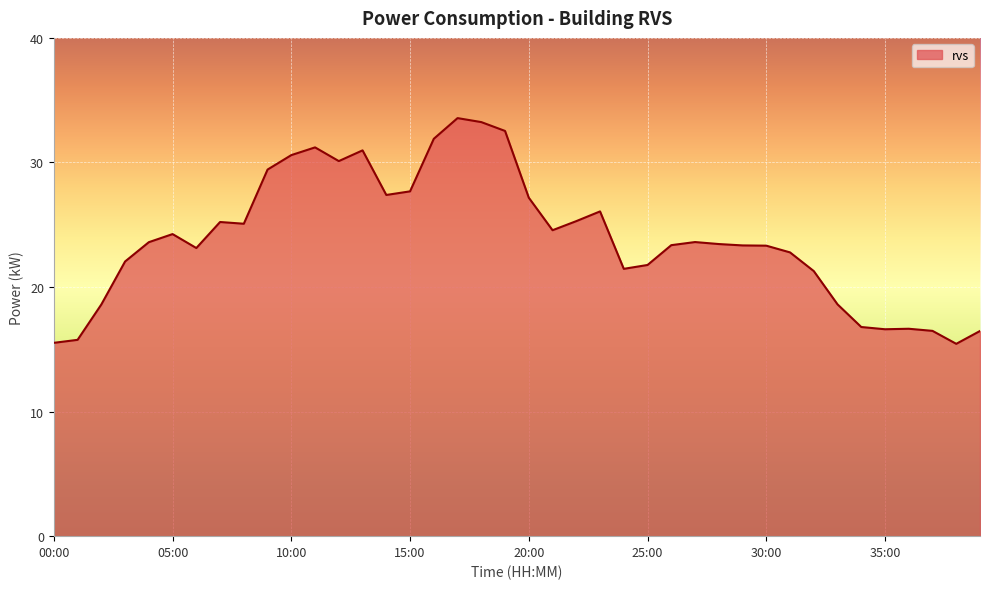

What is the maximum value shown in the chart?

33.6